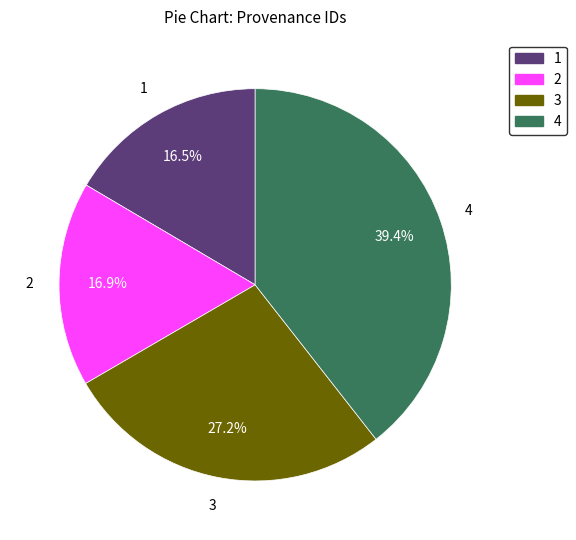

Is there a majority slice in this chart?

No